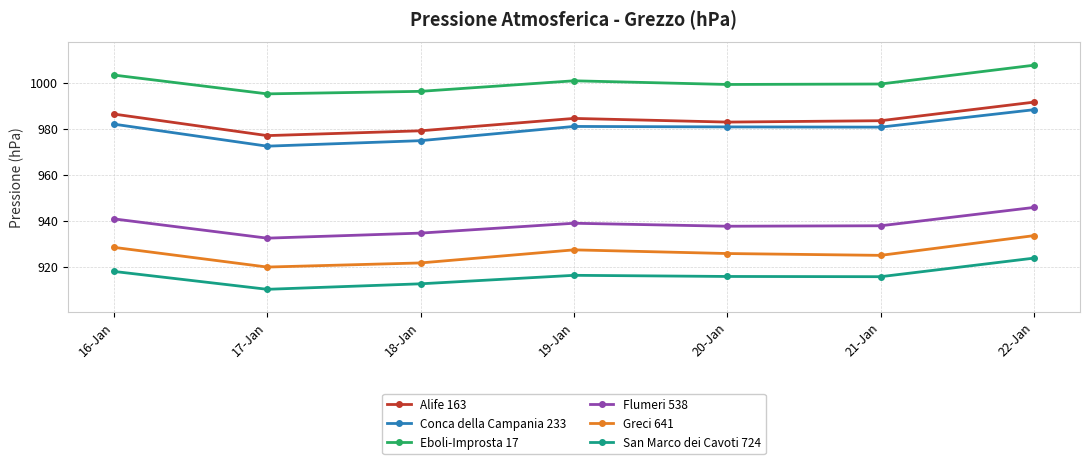

Between 16-Jan and 22-Jan, which series saw the biggest shift?

Conca della Campania 233